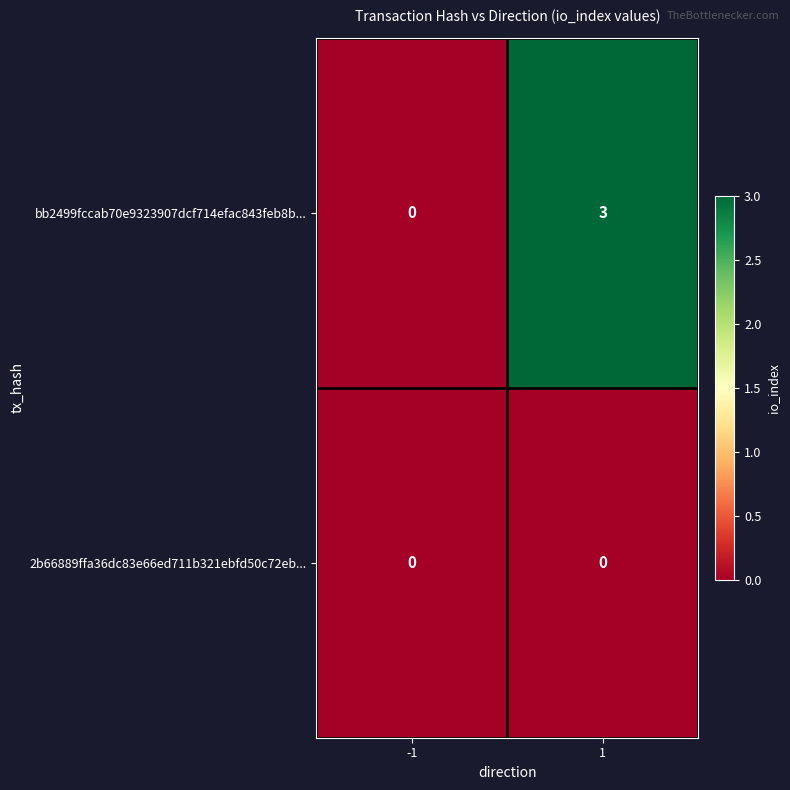

What is the approximate value of bb2499fccab70e9323907dcf714efac843feb8b... at 1?

3